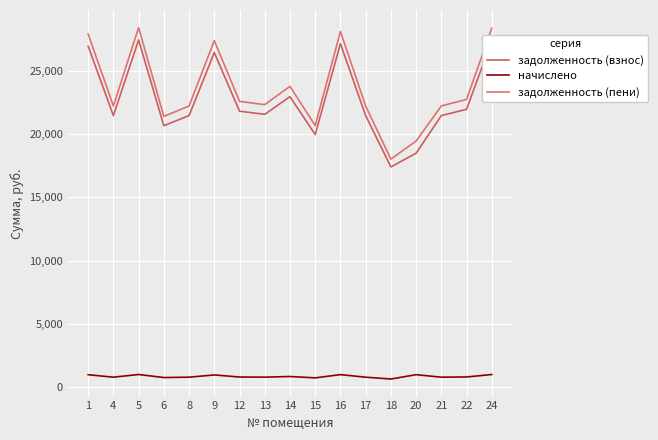

True or false: задолженность (взнос) and задолженность (пени) cross at least once.

False